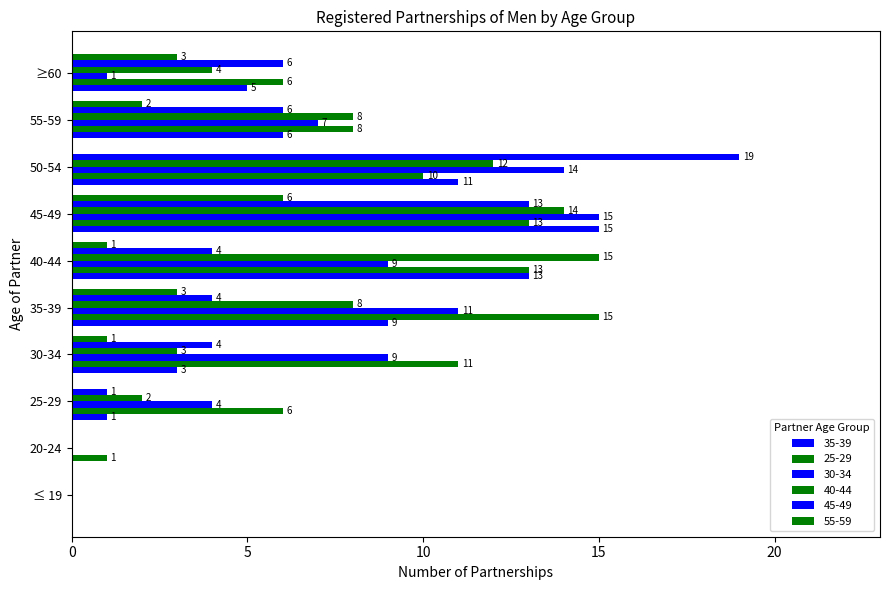

What is the difference between the highest and lowest values at 55-59?

6